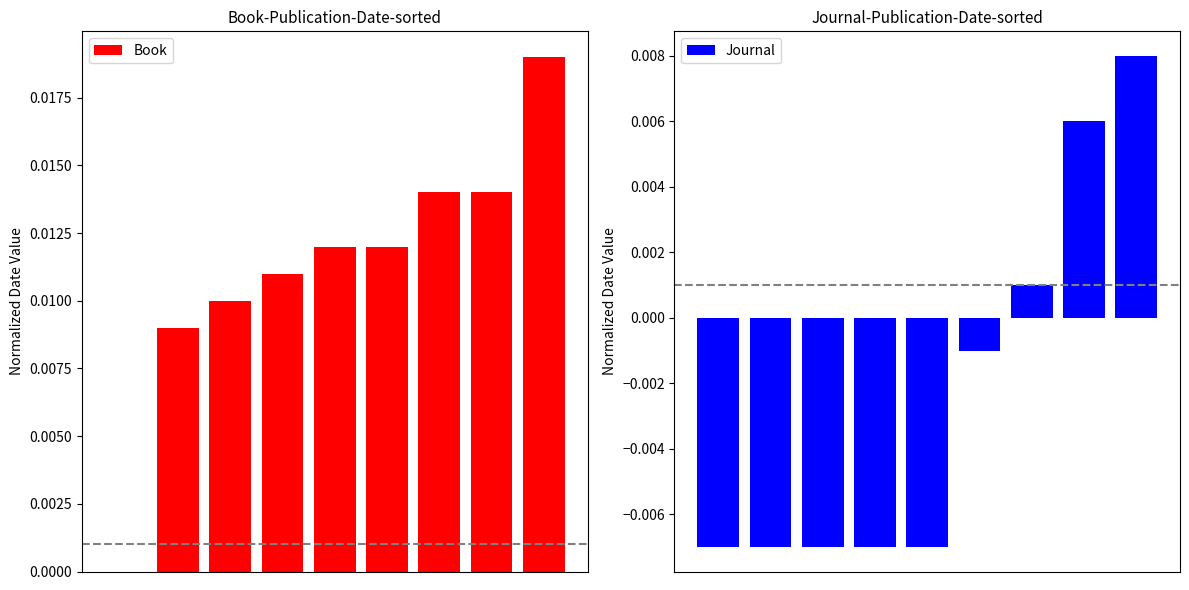

How many positive values does the Journal series have?

3